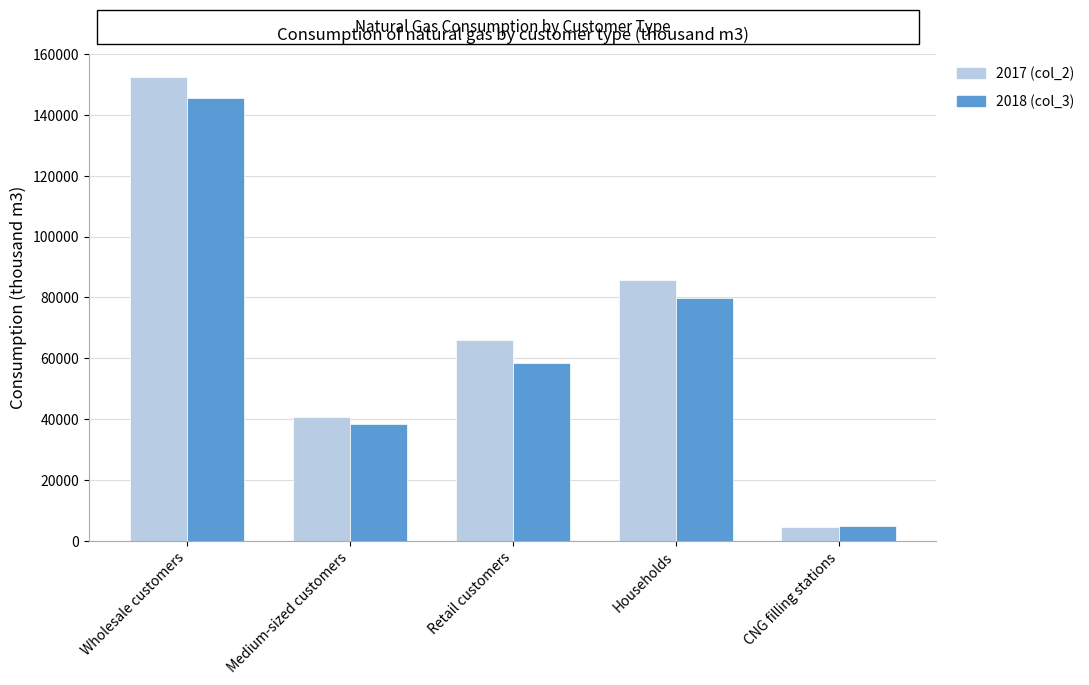

List the labels in order of 2018 (col_3) value, largest first.

Wholesale customers, Households, Retail customers, Medium-sized customers, CNG filling stations